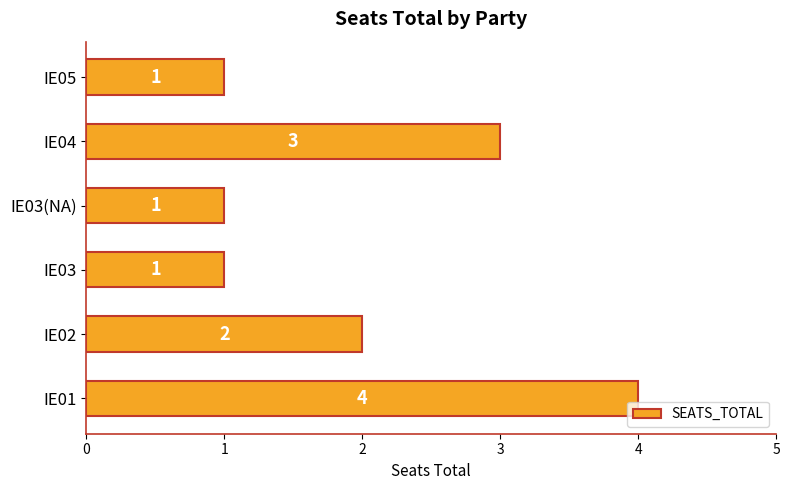

What value does the data have at IE04?

3